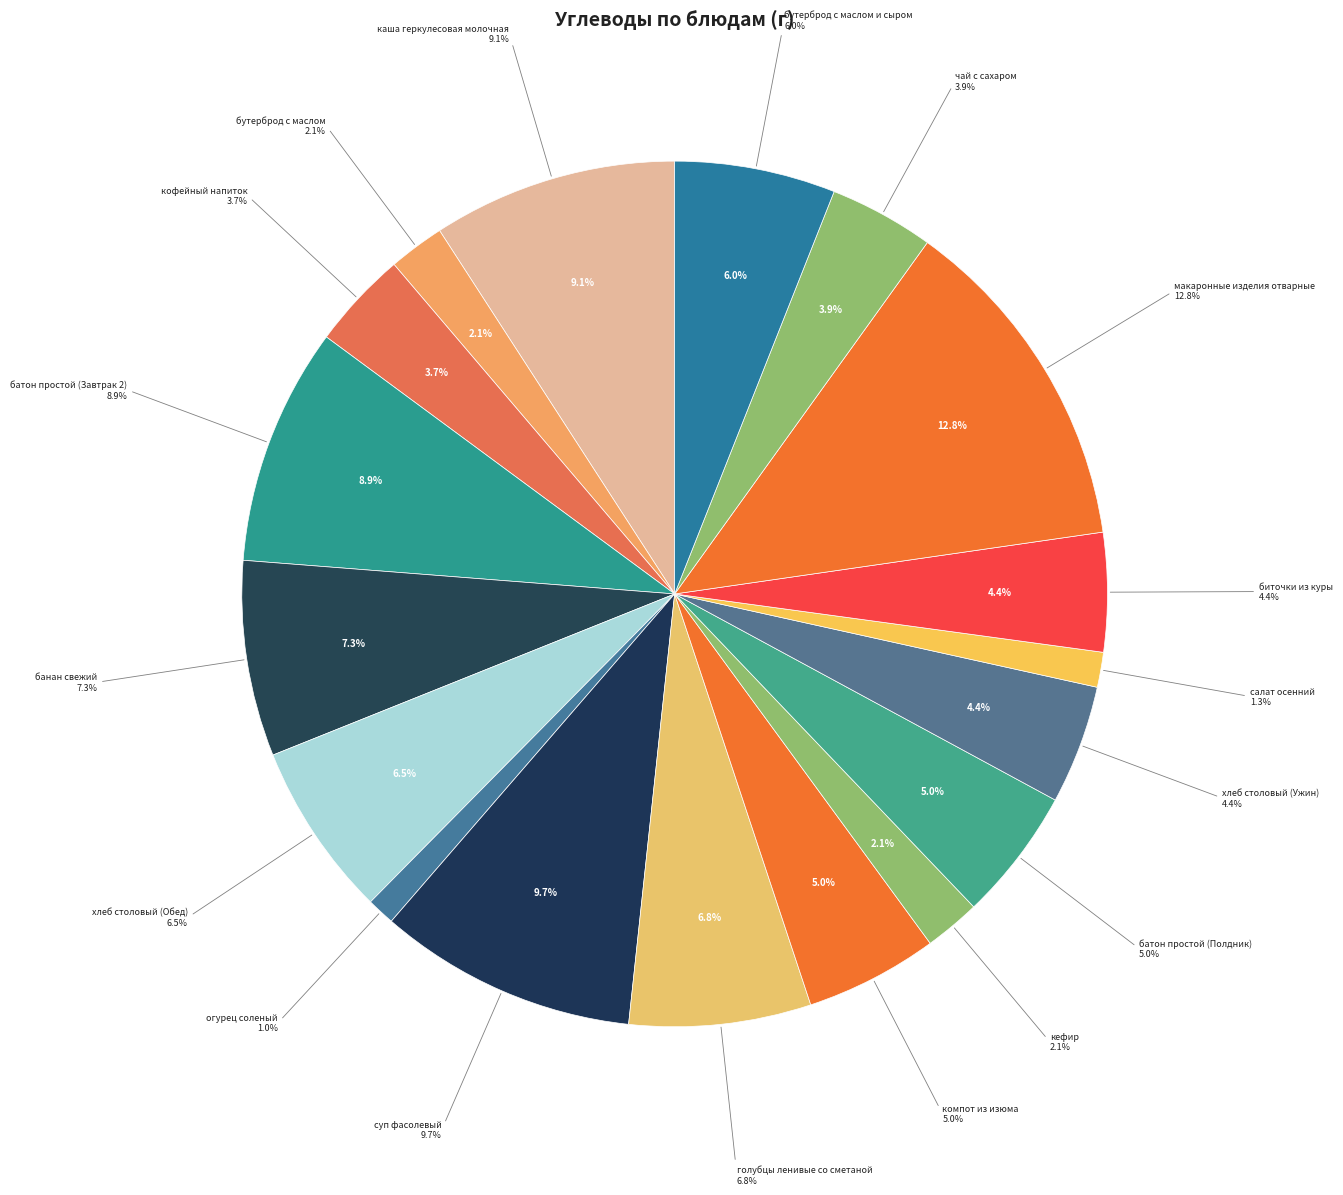

How many slices are in this pie chart?

18